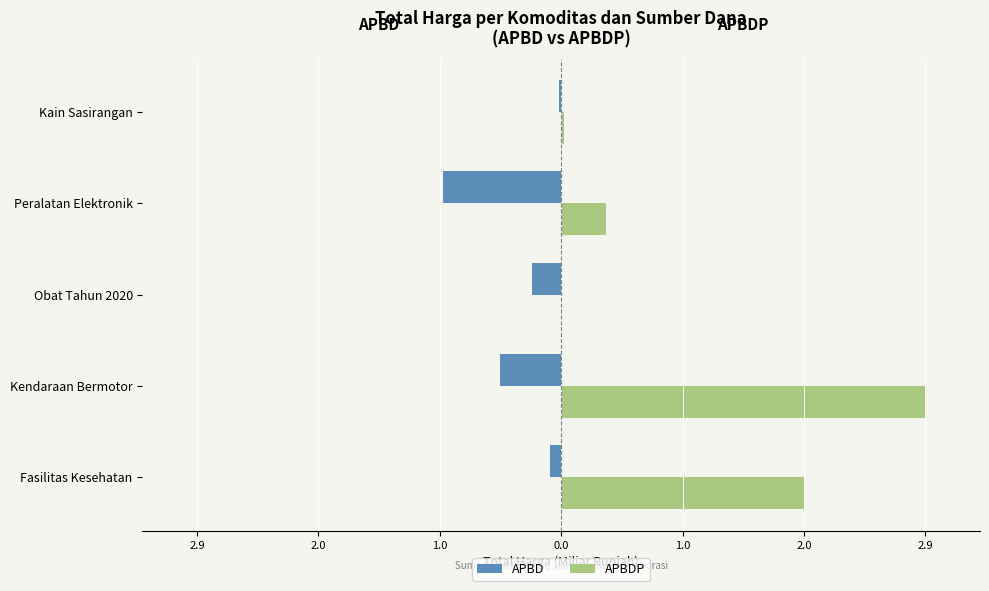

What is the maximum value for APBDP?

2.9